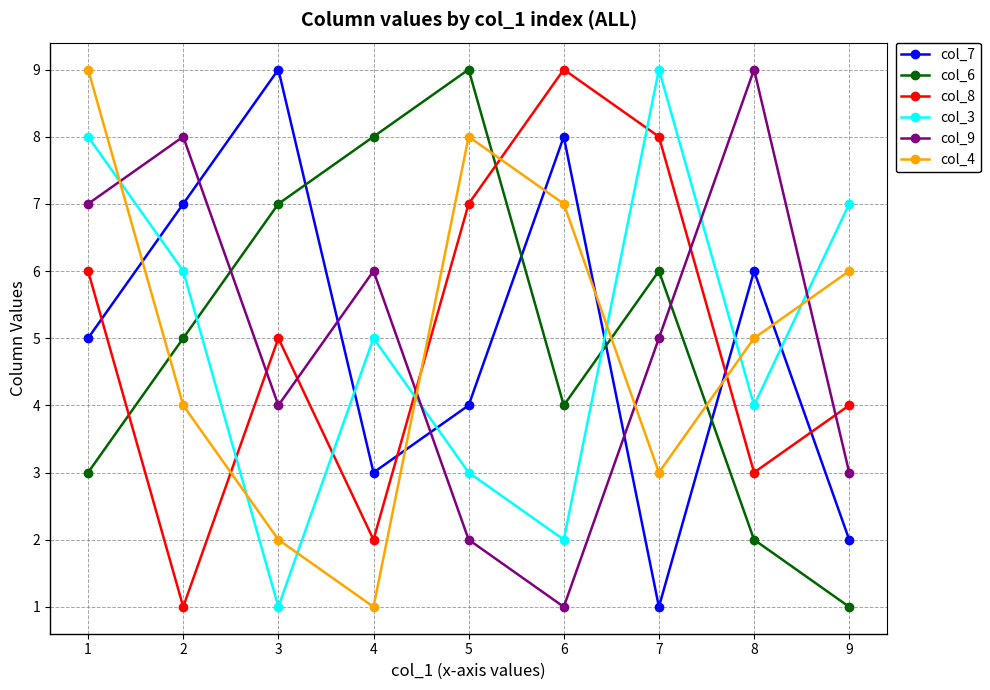

Reading left to right, what are all the values shown in this chart?

col_7: 5	7	9	3	4	8	1	6	2
col_6: 3	5	7	8	9	4	6	2	1
col_8: 6	1	5	2	7	9	8	3	4
col_3: 8	6	1	5	3	2	9	4	7
col_9: 7	8	4	6	2	1	5	9	3
col_4: 9	4	2	1	8	7	3	5	6